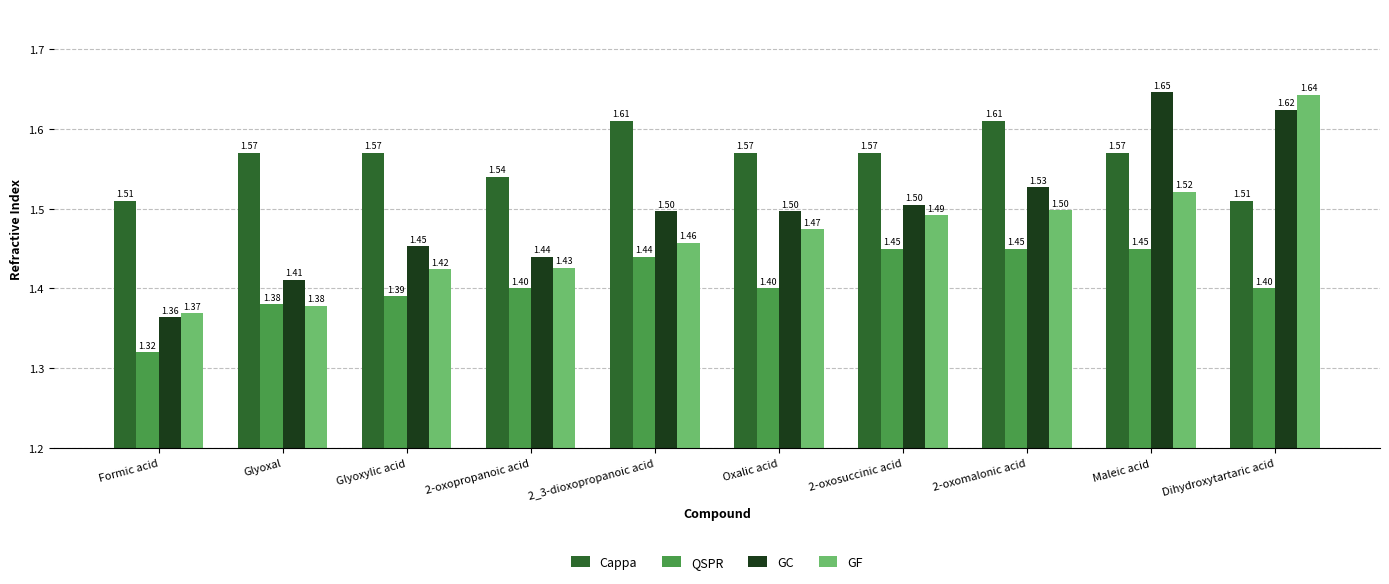

Count the number of data series in this chart.

4